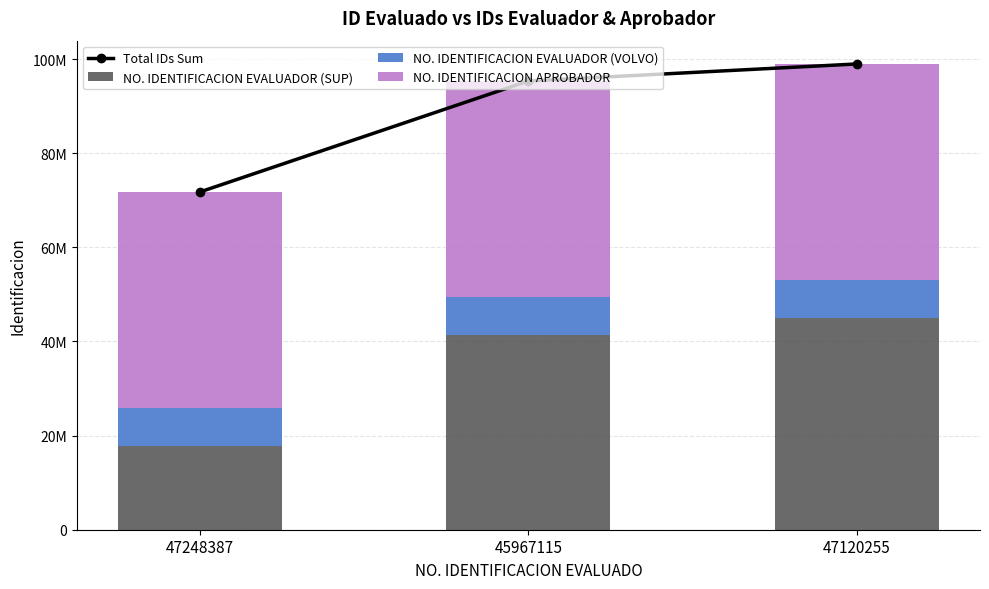

At which label does NO. IDENTIFICACION EVALUADOR (SUP) reach its peak?

47120255